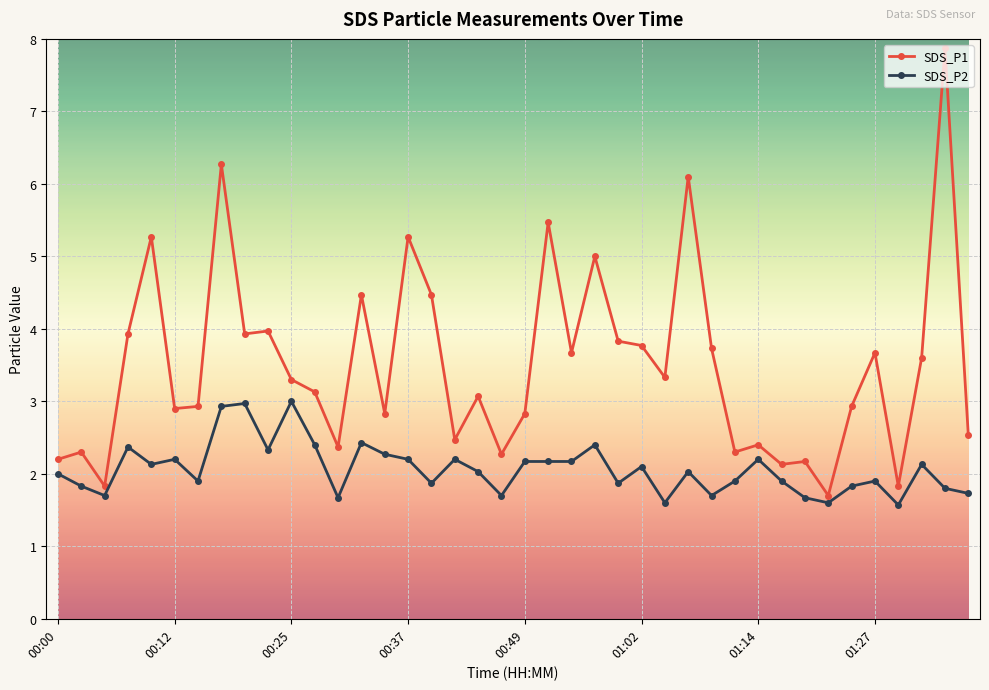

List the series in order of their overall mean, highest first.

SDS_P1, SDS_P2